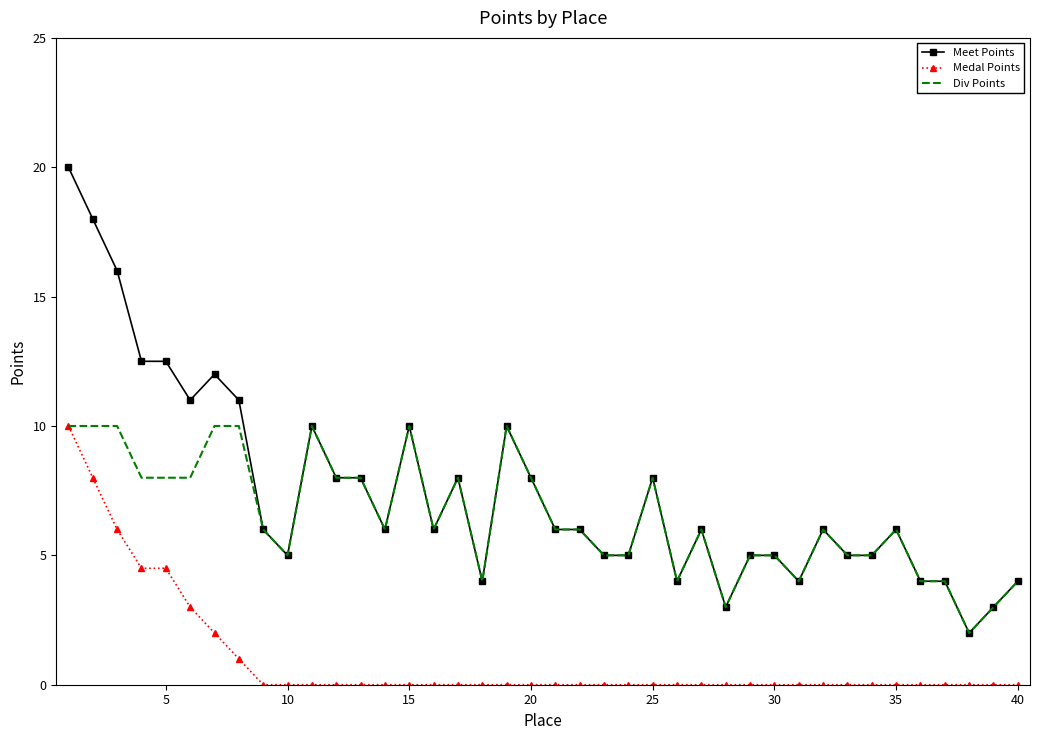

True or false: Medal Points and Meet Points intersect in this chart.

False